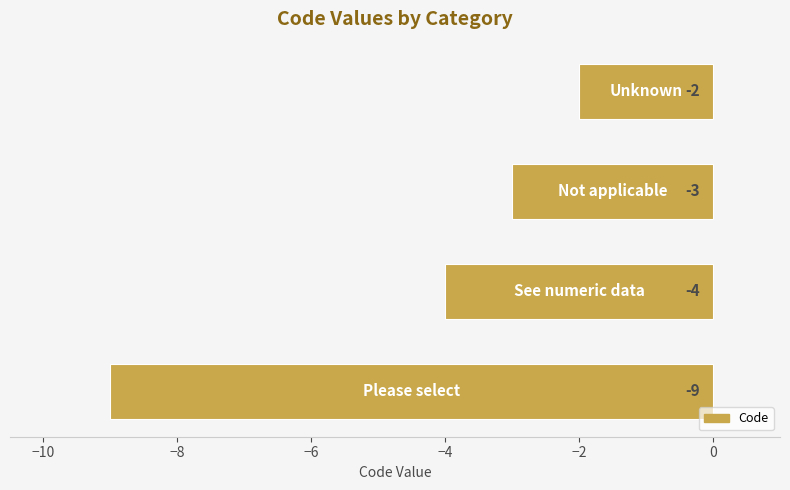

What is the average value?

-4